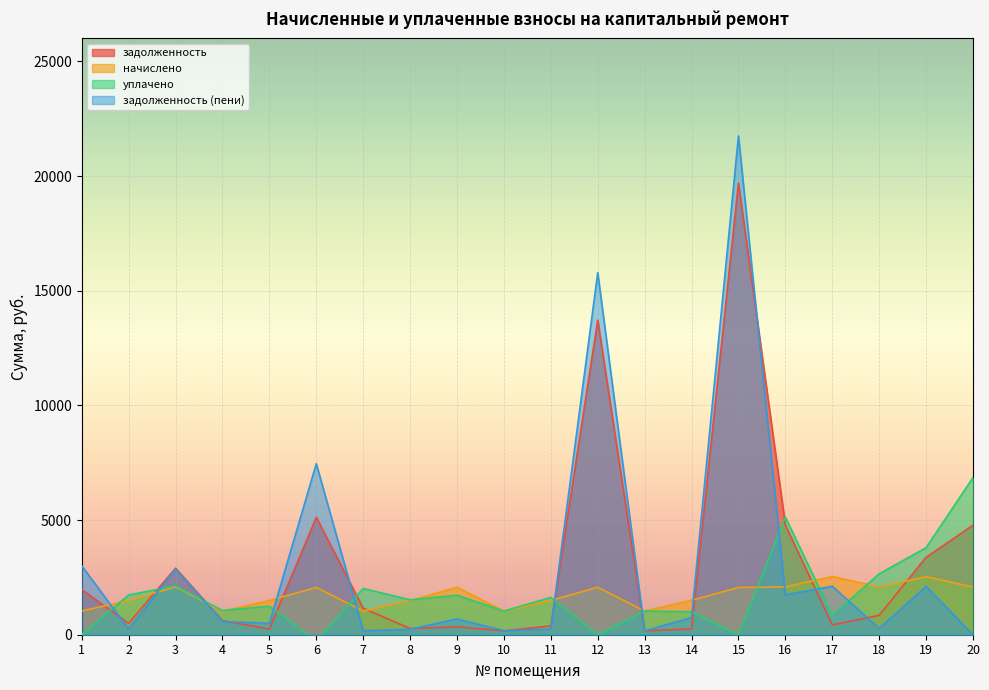

What is the minimum value for задолженность?

171.4